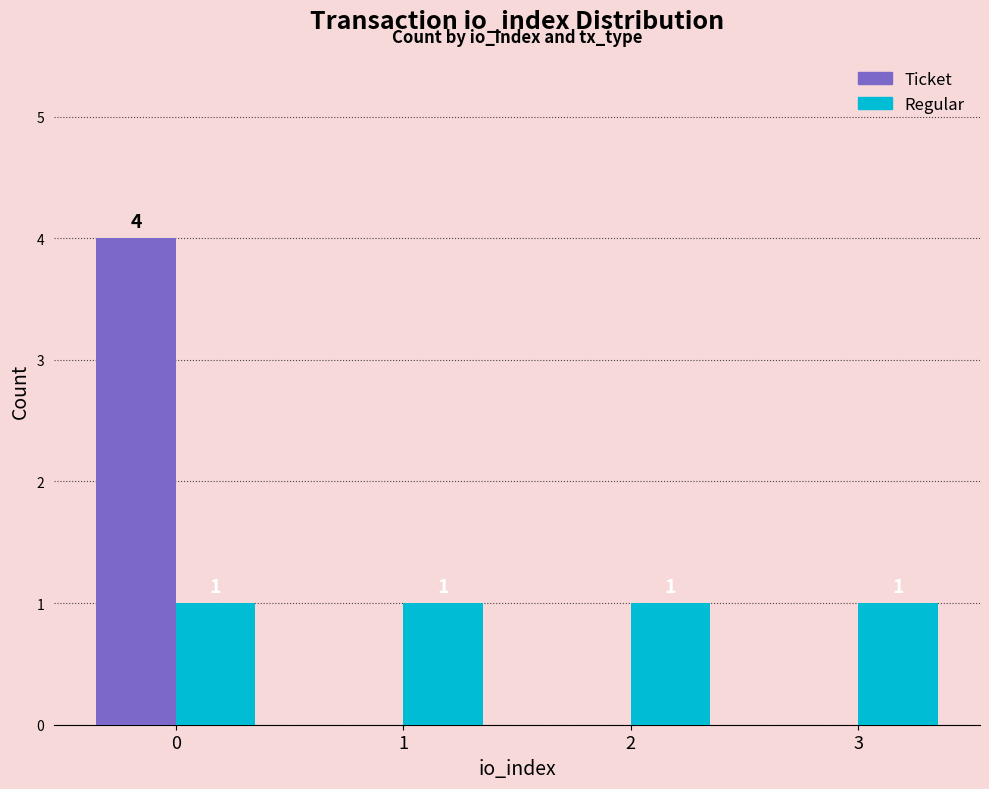

What are all the series names shown in the legend?

Ticket, Regular